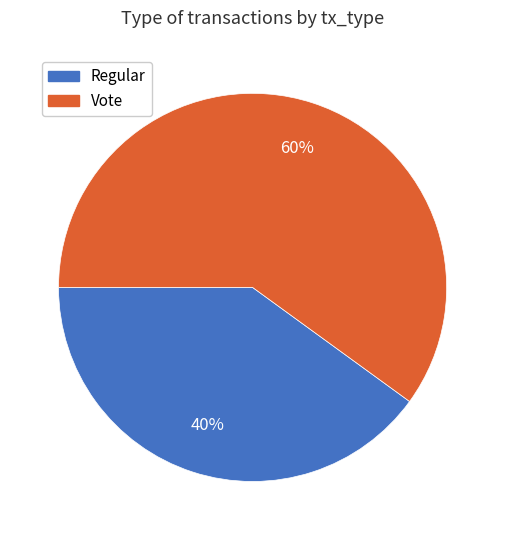

To the nearest percent, what is the average slice percentage?

50%